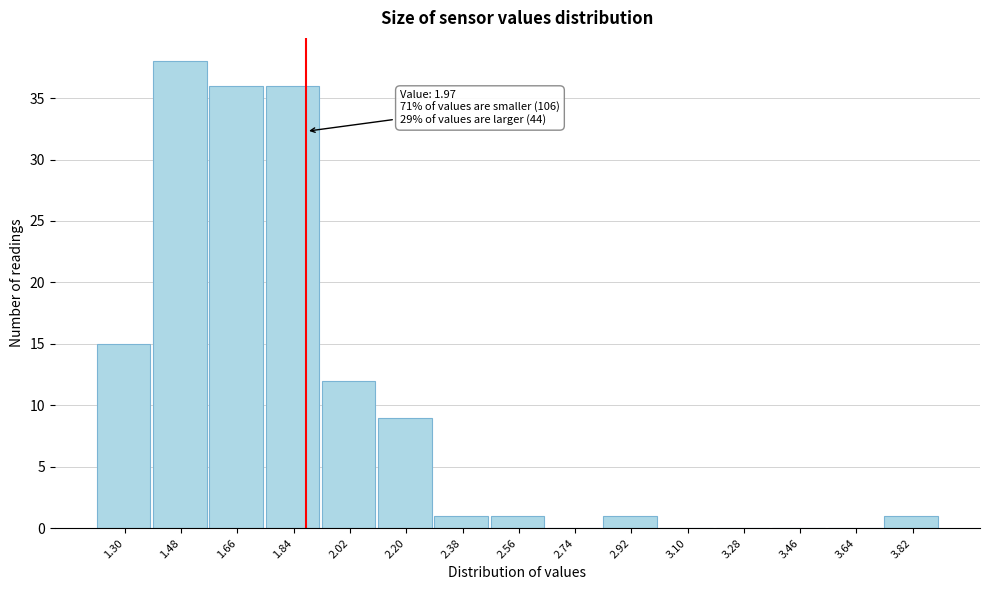

Reading left to right, transcribe all the data shown in this chart.

1.30=15	1.48=38	1.66=36	1.84=36	2.02=12	2.20=9	2.38=1	2.56=1	2.74=0	2.92=1	3.10=0	3.28=0	3.46=0	3.64=0	3.82=1